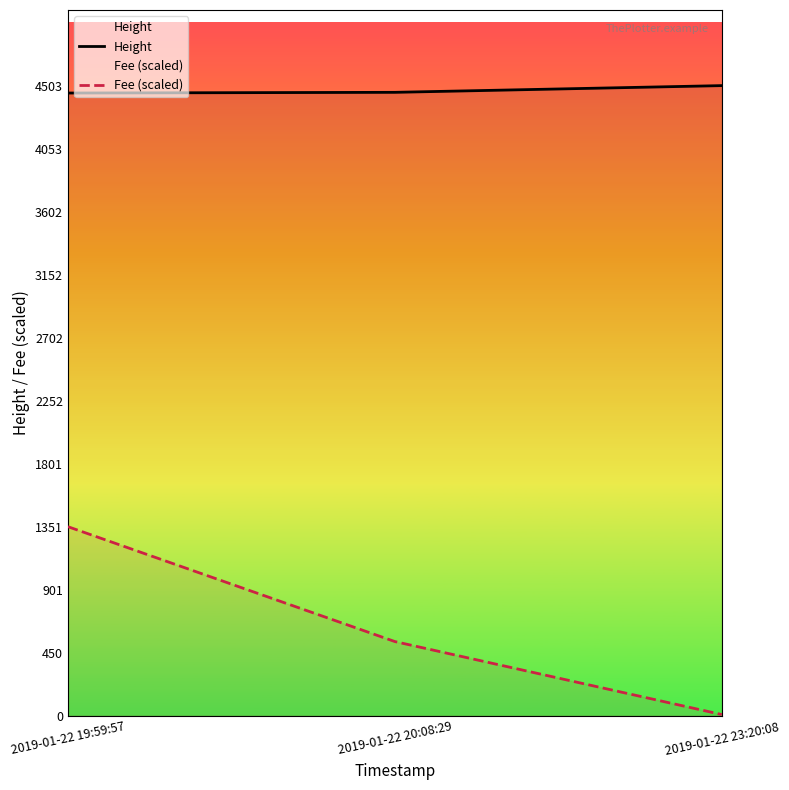

What is the value of the Fee (scaled) point at the 2nd from the left?

529.9